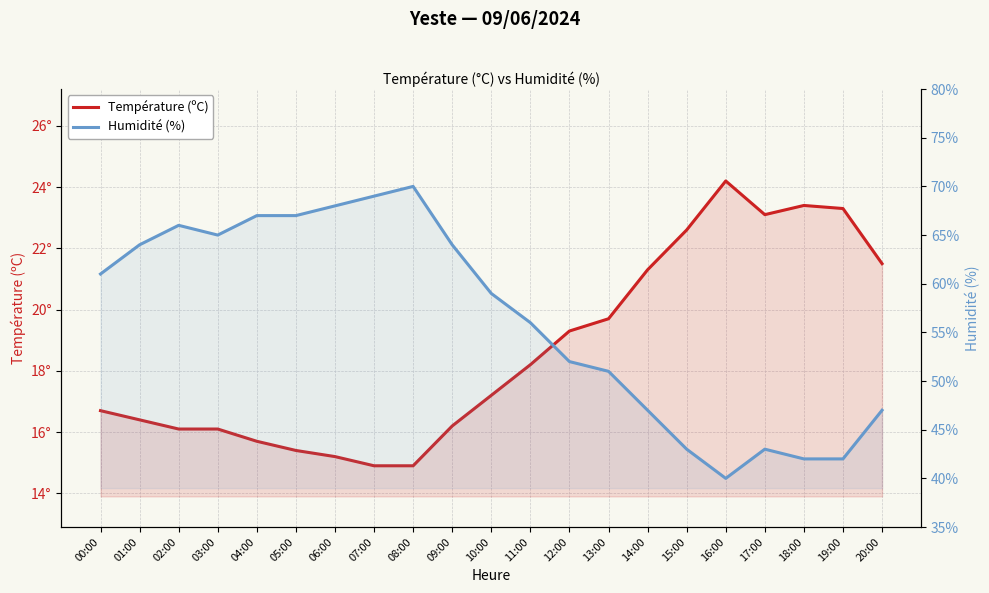

In Température (ºC), how many points are lower than both neighbors (excluding endpoints)?

1